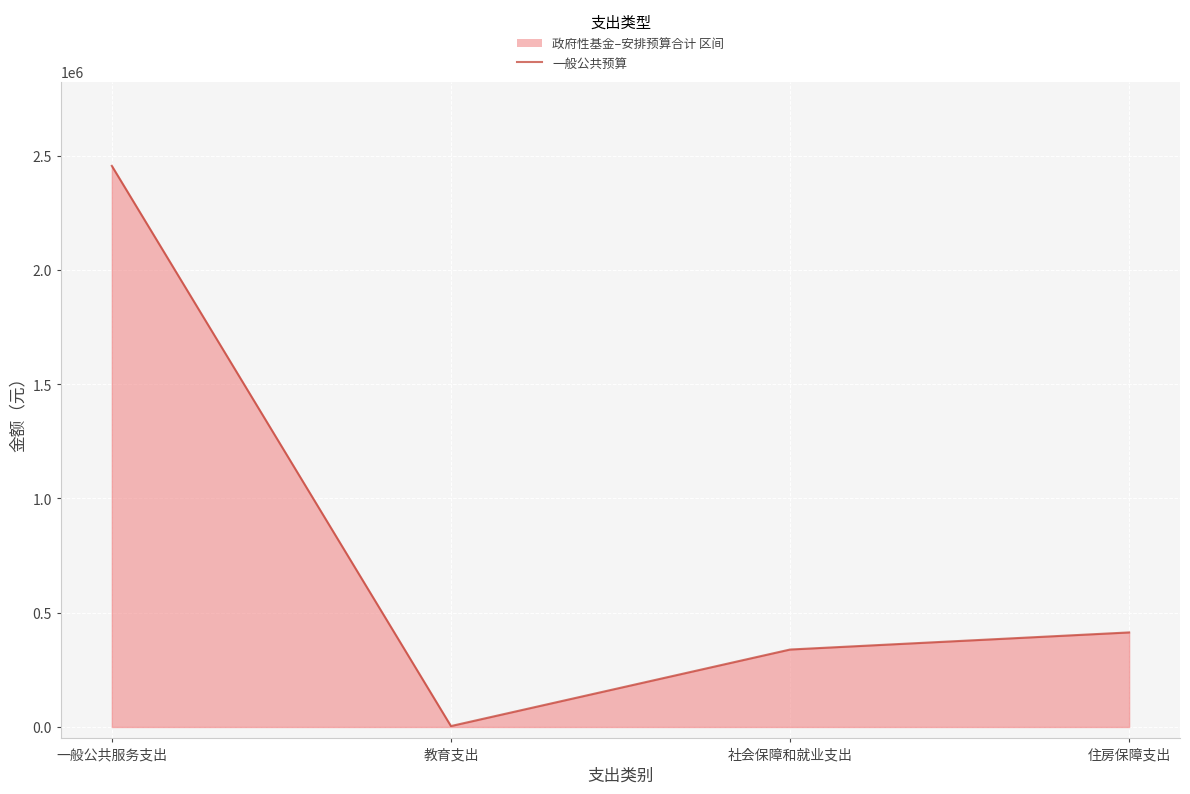

What is the label of the 2nd point from the left?

教育支出